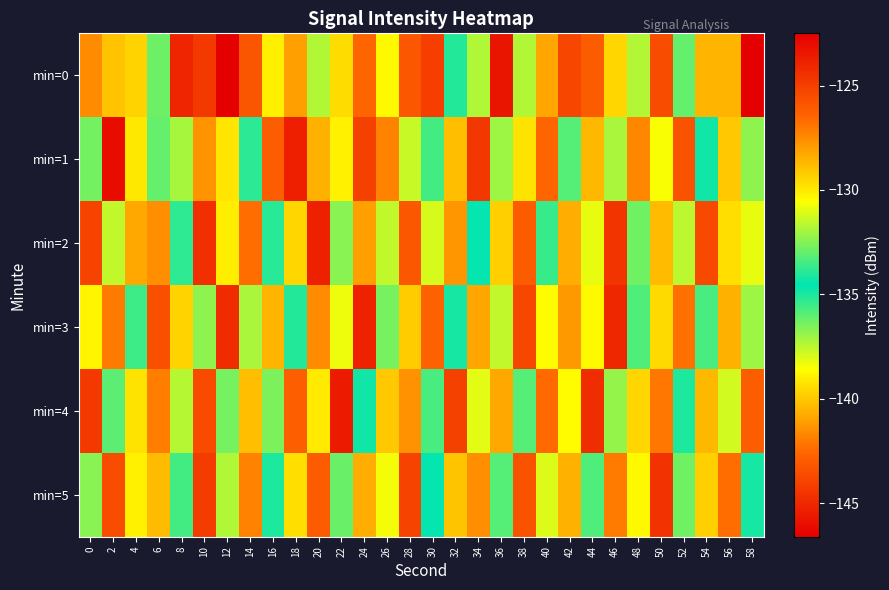

At 24, list the series in order from largest to smallest.

min=3, min=1, min=0, min=2, min=5, min=4